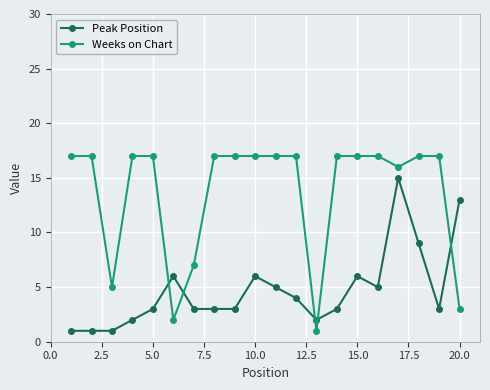

What is the greatest value displayed?

17